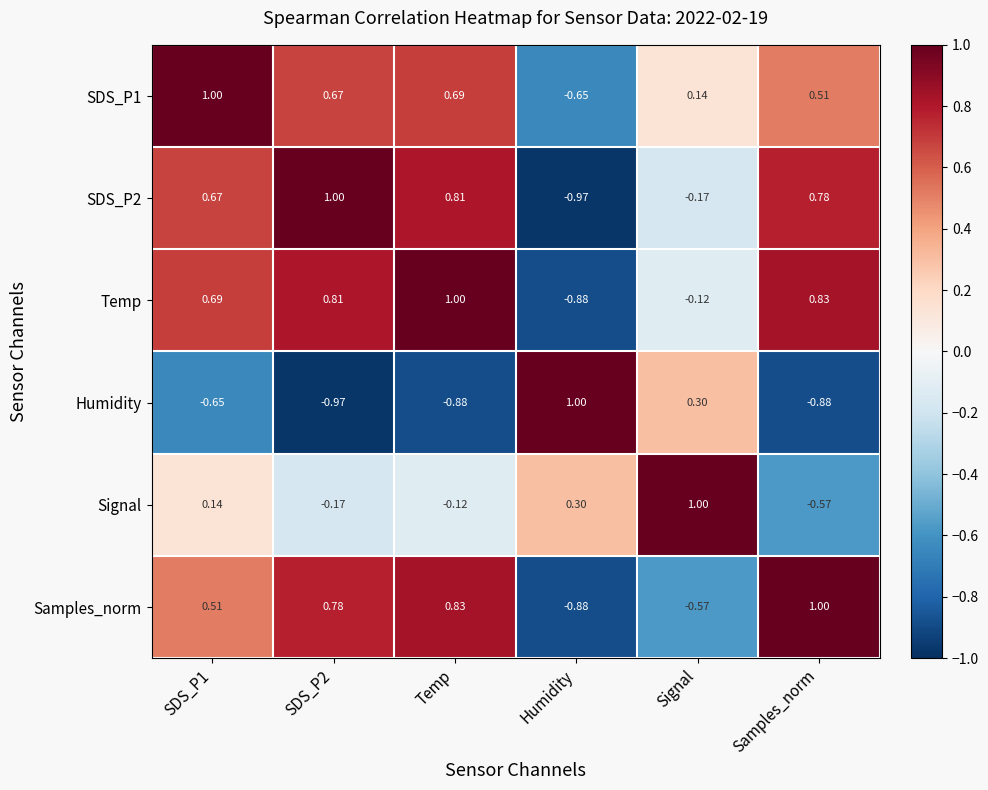

Where is Humidity nearest to the value 0?

Signal